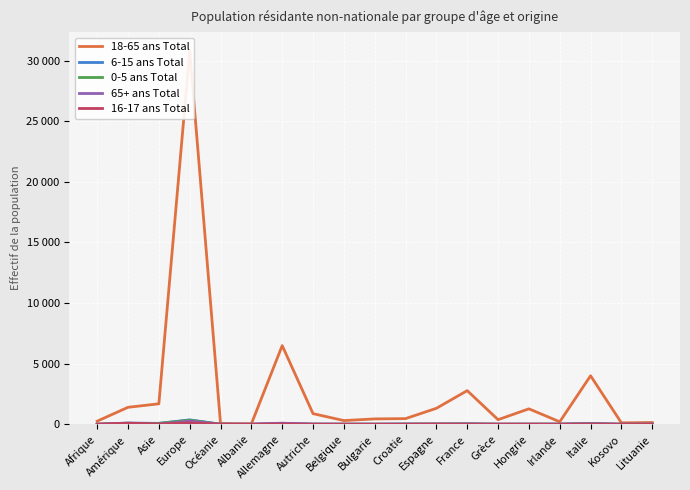

At which label is 16-17 ans Total closest to 53?

Allemagne